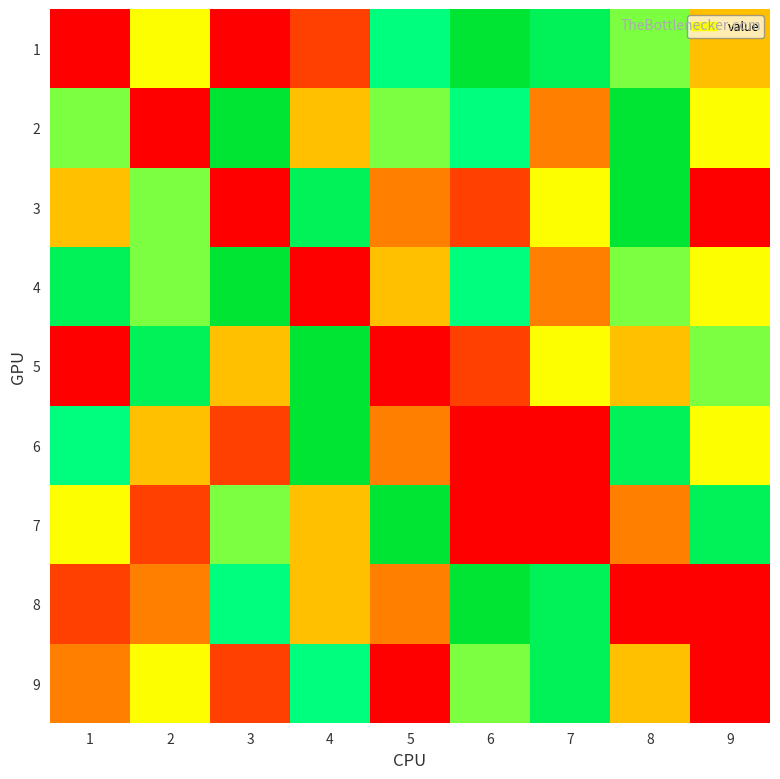

What is the total value across all series at 1?

36